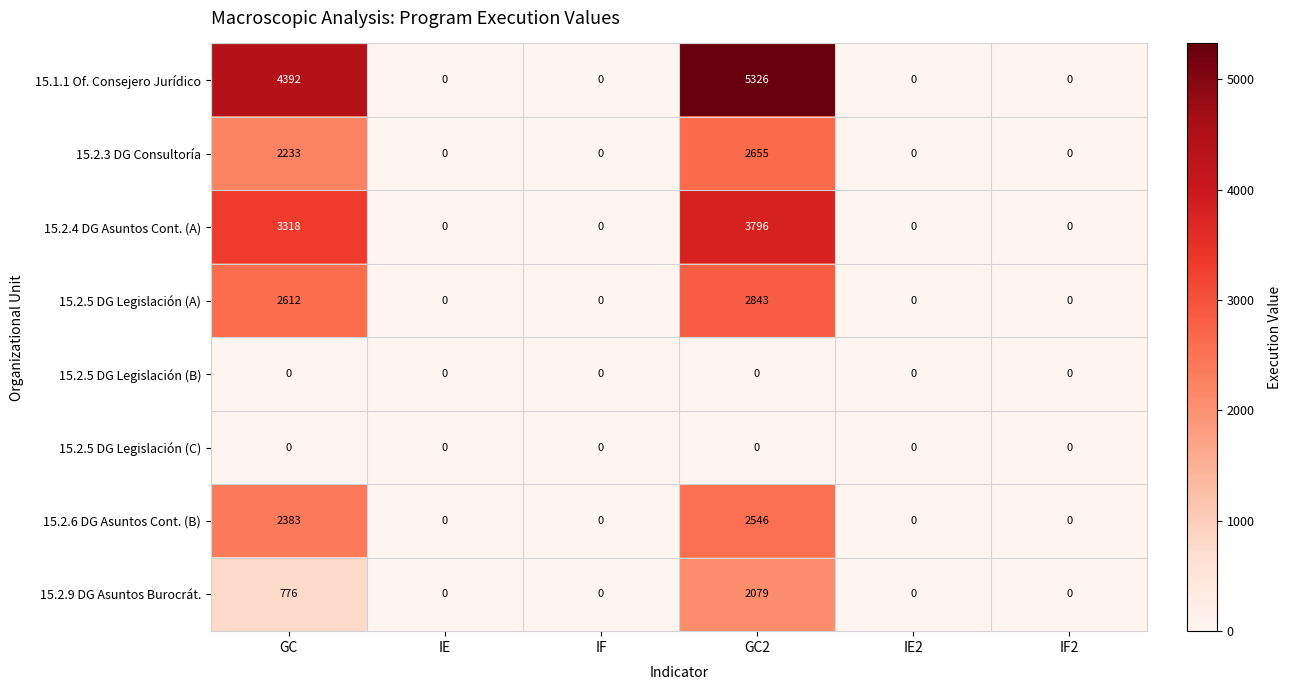

Count the number of data series in this chart.

8